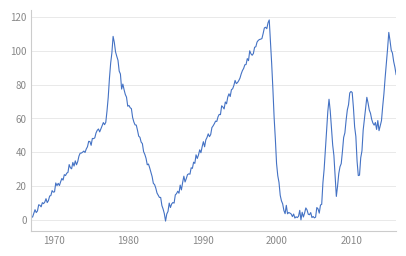

What is the greatest value displayed?

118.2